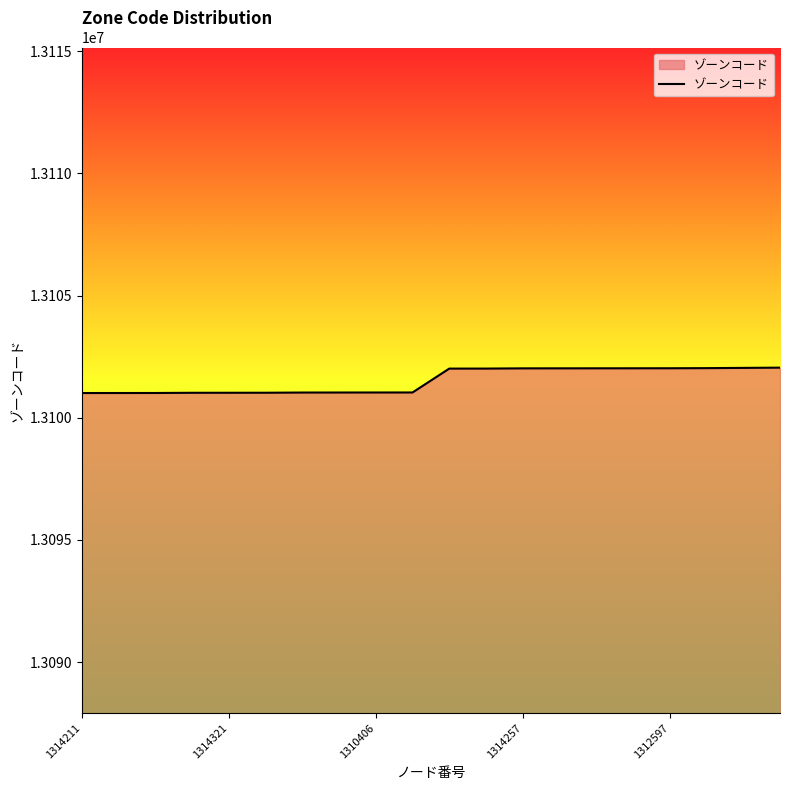

What is the difference between the maximum and minimum values?

1039